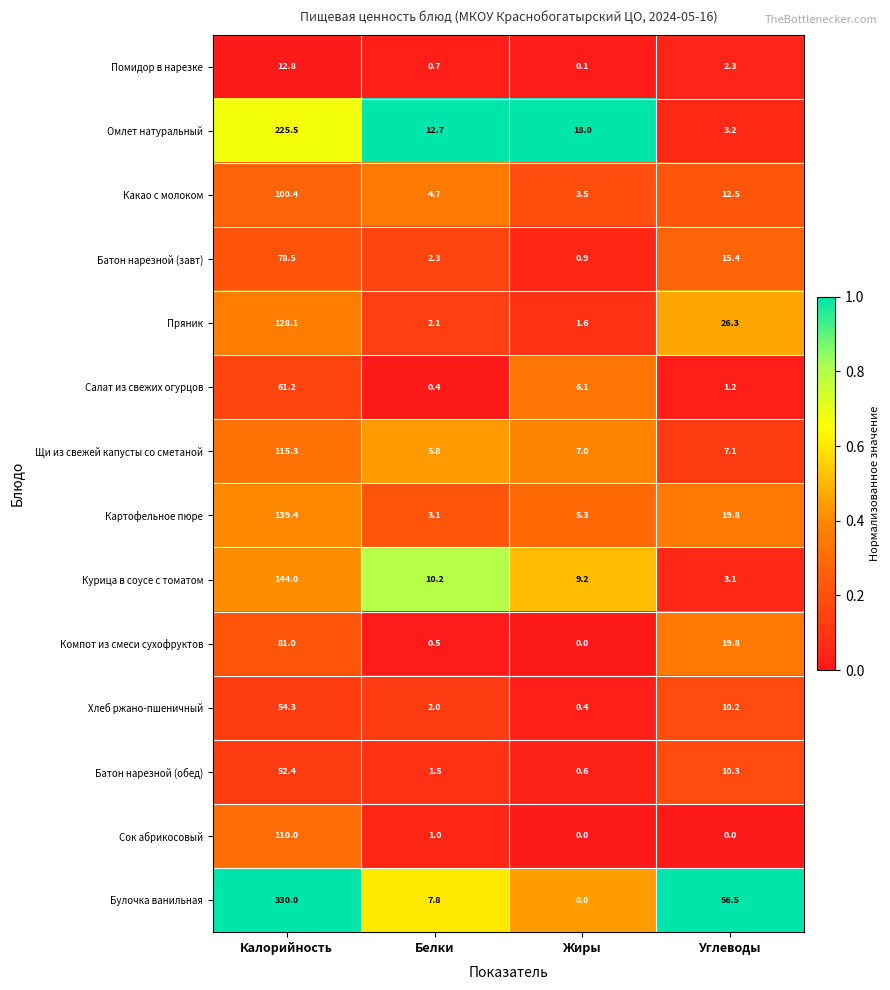

Is it true that Омлет натуральный equals 2.2 at Углеводы?

False